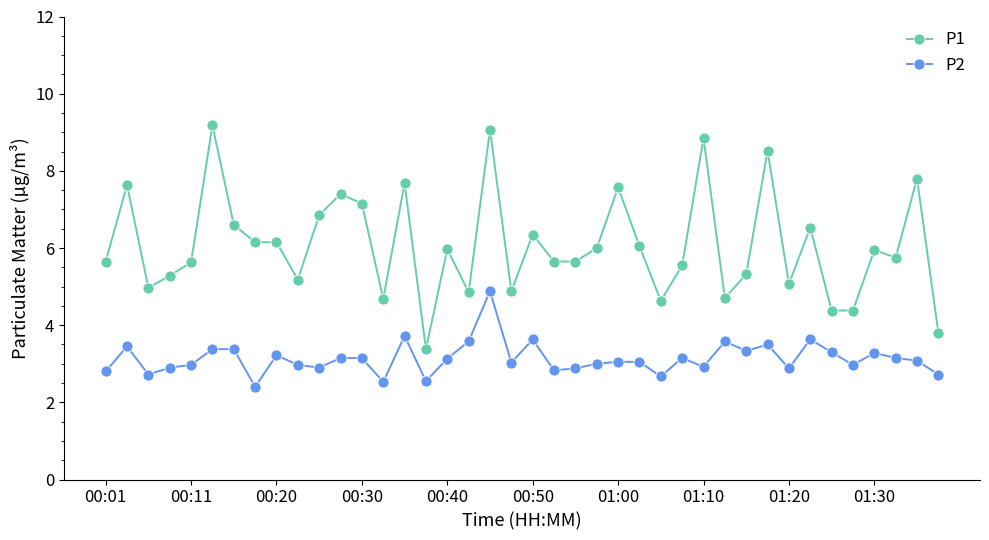

What is the lowest value of the P2 series?

2.4